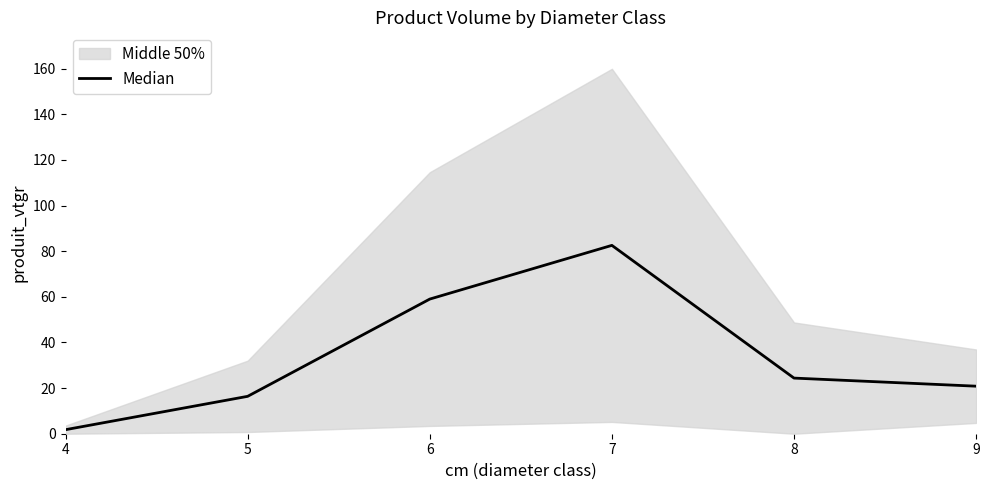

How many lines are shown in the chart?

1